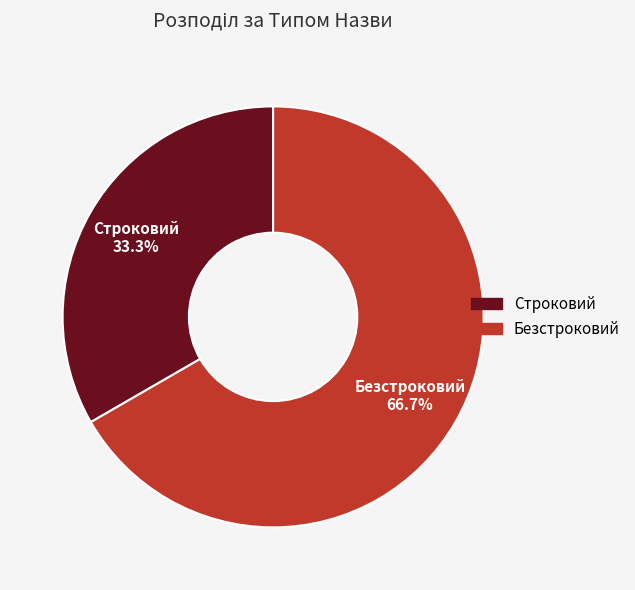

Combined, what portion of the pie is Безстроковий and Строковий?

100.0%